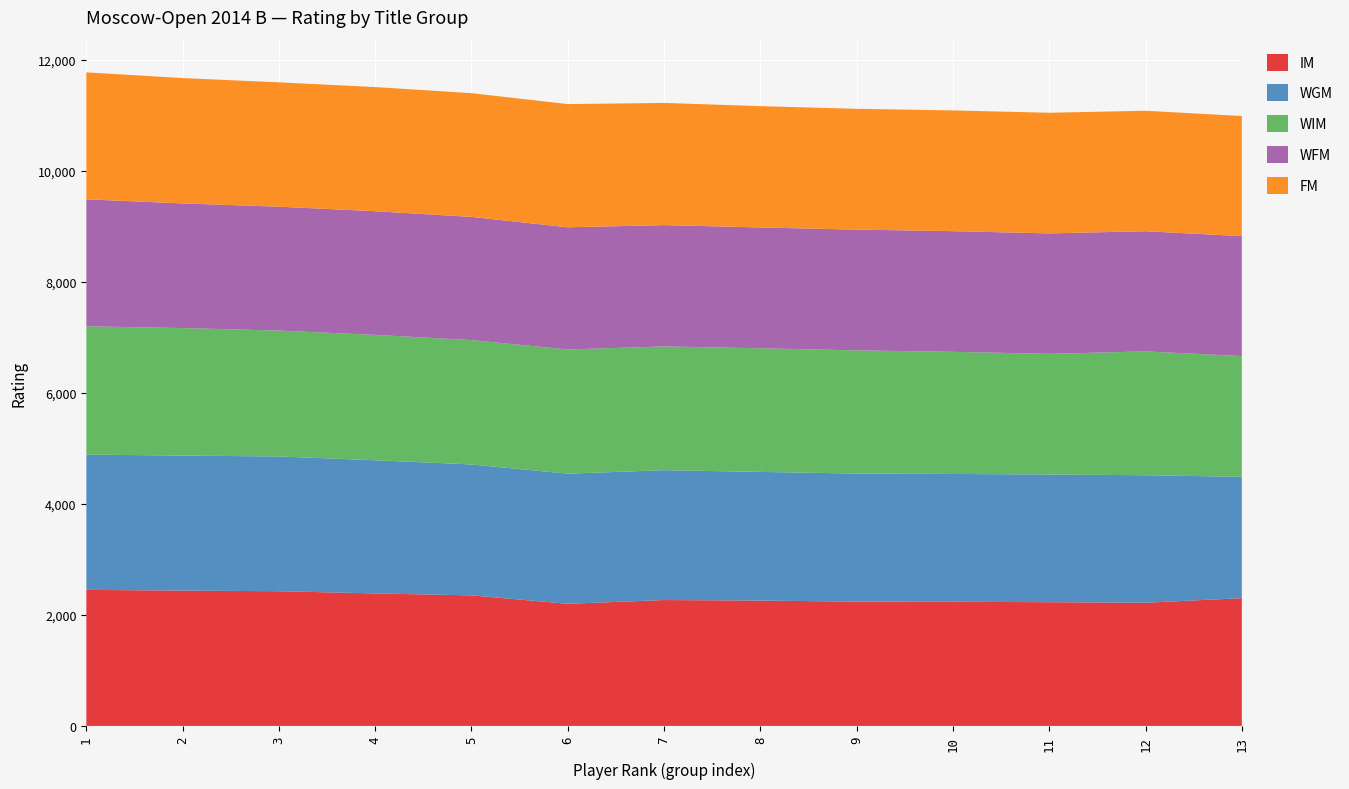

Reading right to left, what are all the values shown in this chart?

IM: 2303	2220	2230	2238	2241	2259	2269	2201	2353	2388	2428	2439	2452
WGM: 2186	2298	2301	2303	2307	2319	2340	2345	2359	2400	2428	2433	2438
WIM: 2177	2232	2174	2201	2220	2228	2230	2238	2241	2259	2269	2298	2312
WFM: 2160	2165	2171	2174	2176	2177	2186	2202	2220	2228	2232	2246	2288
FM: 2165	2171	2174	2176	2177	2186	2202	2220	2230	2238	2241	2259	2288